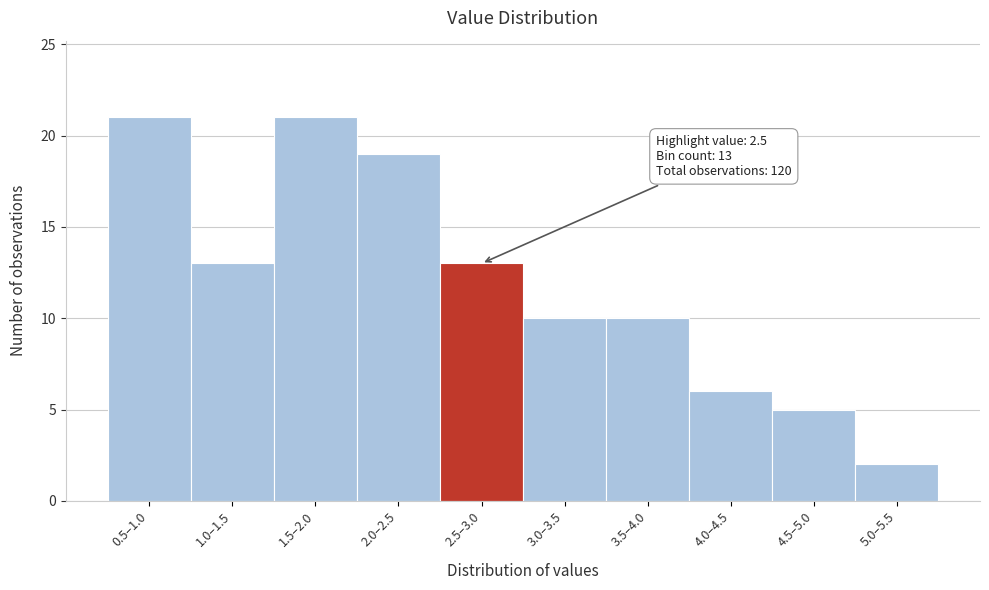

Reading left to right, what are all the values shown in this chart?

21	13	21	19	13	10	10	6	5	2